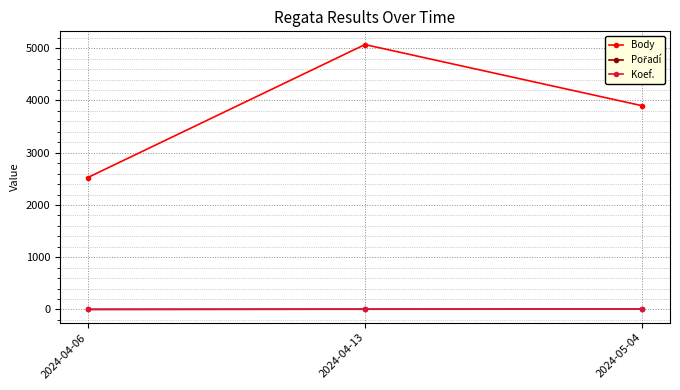

At which label is Body closest to 3797?

2024-05-04